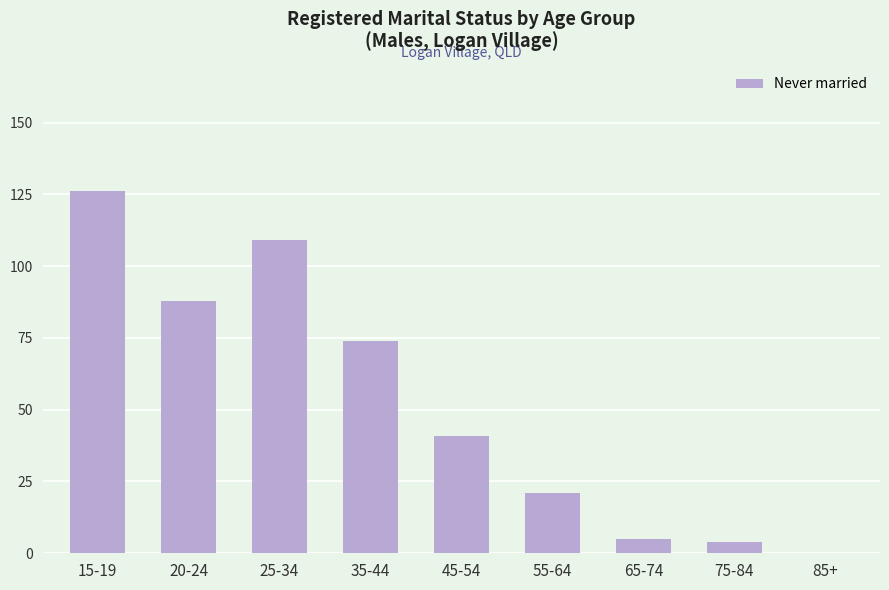

What is the change in value from 20-24 to 45-54?

-47